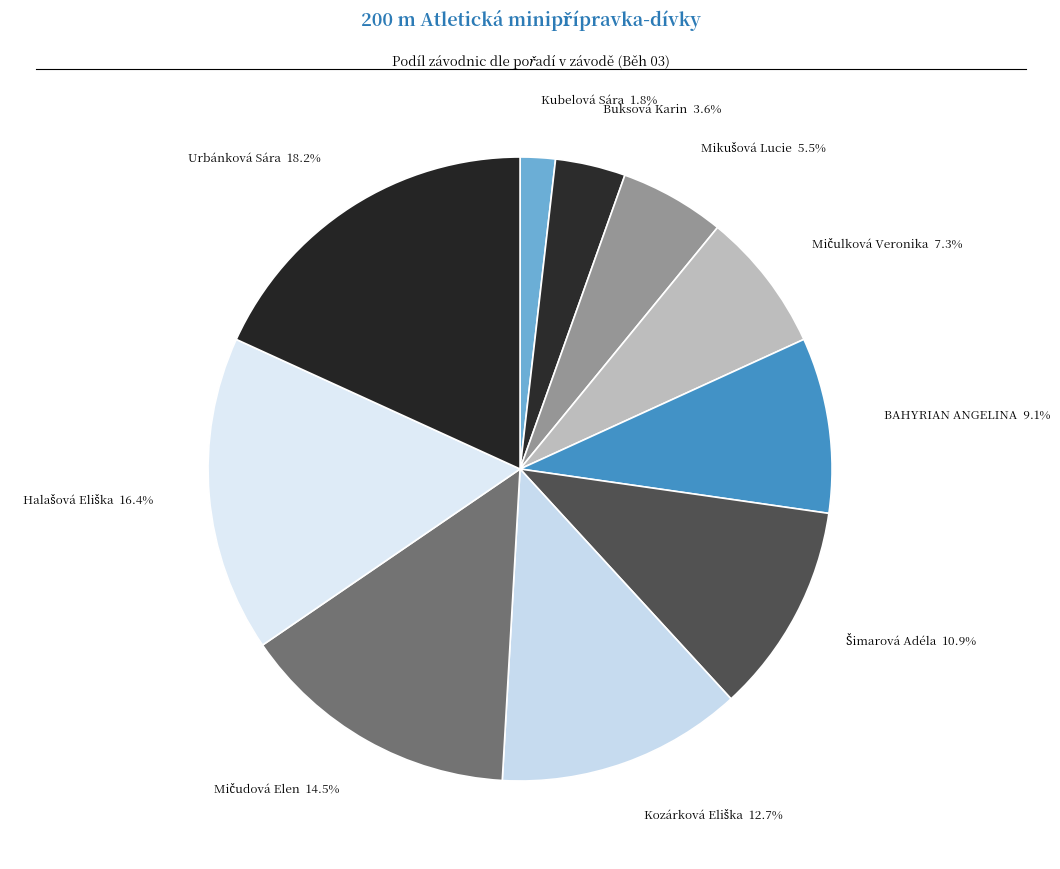

How much of the chart is everything except Urbánková Sára 18.2%?

81.8%